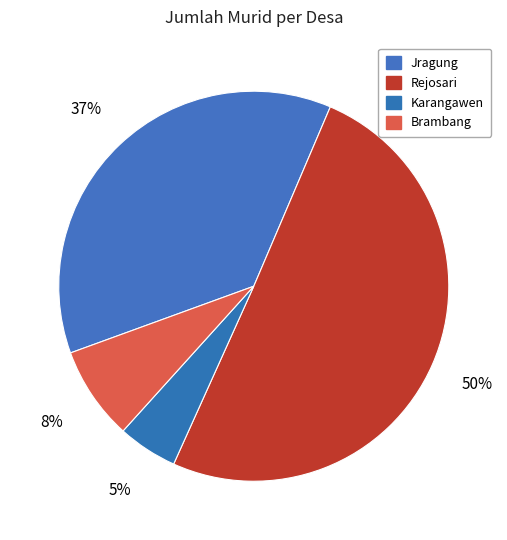

Does Brambang account for over 50% of the chart?

No